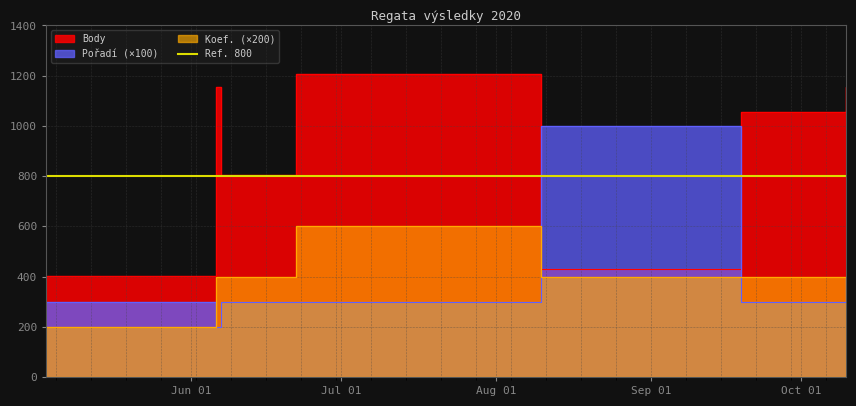

What is the label of the 5th point from the left?

2020-08-10